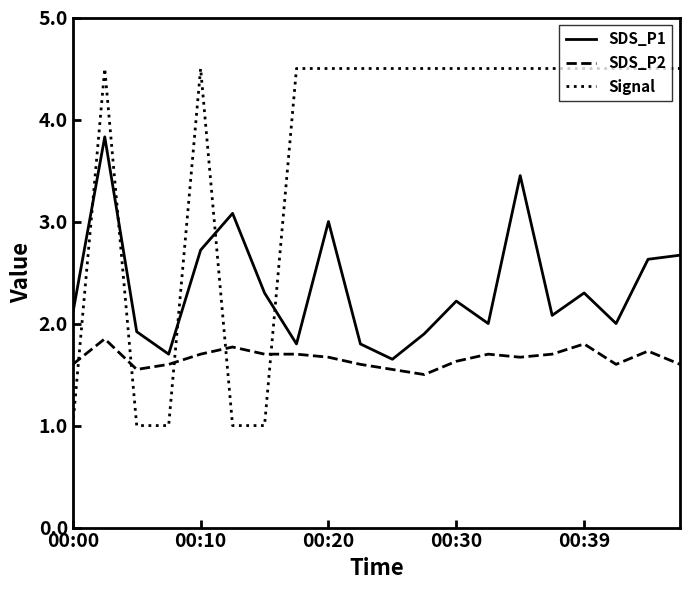

Which series has the widest spread of values?

Signal